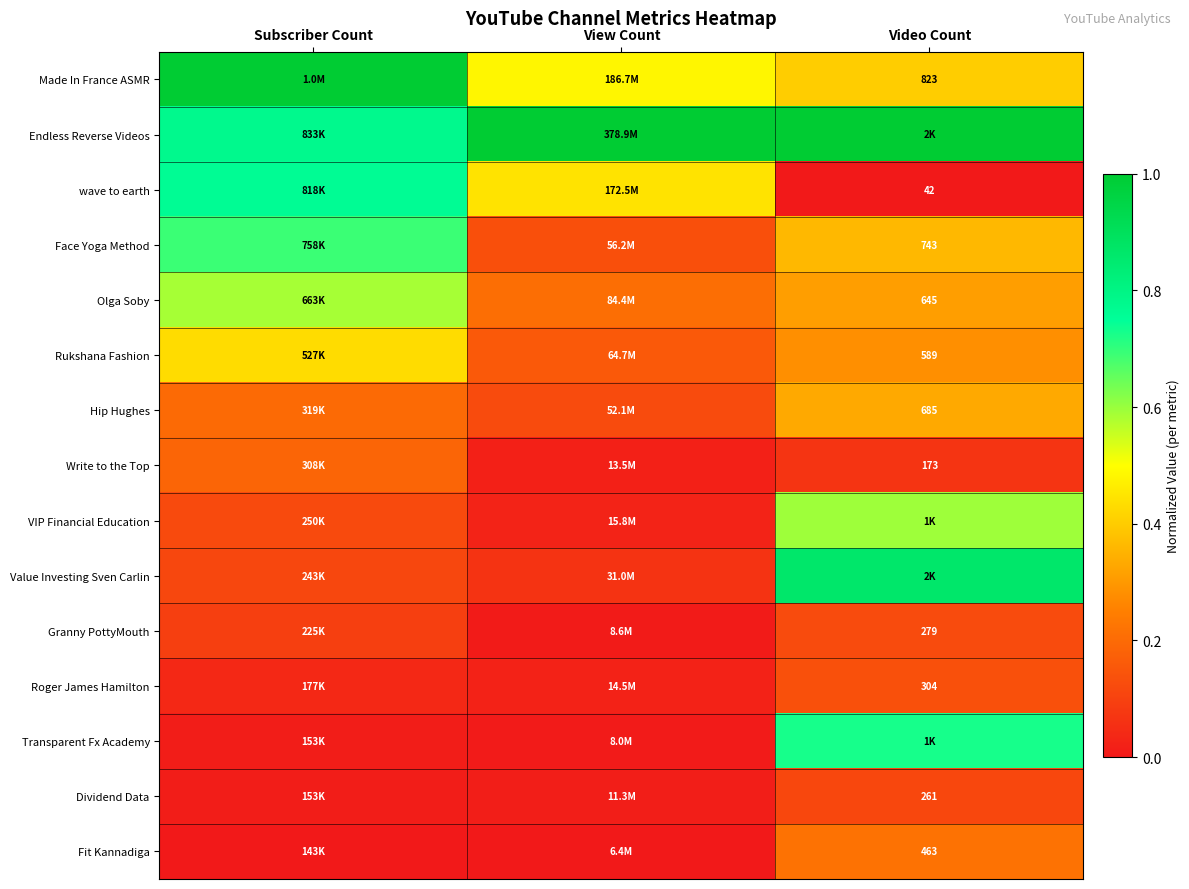

True or false: wave to earth has a value of 0.6 at View Count.

False